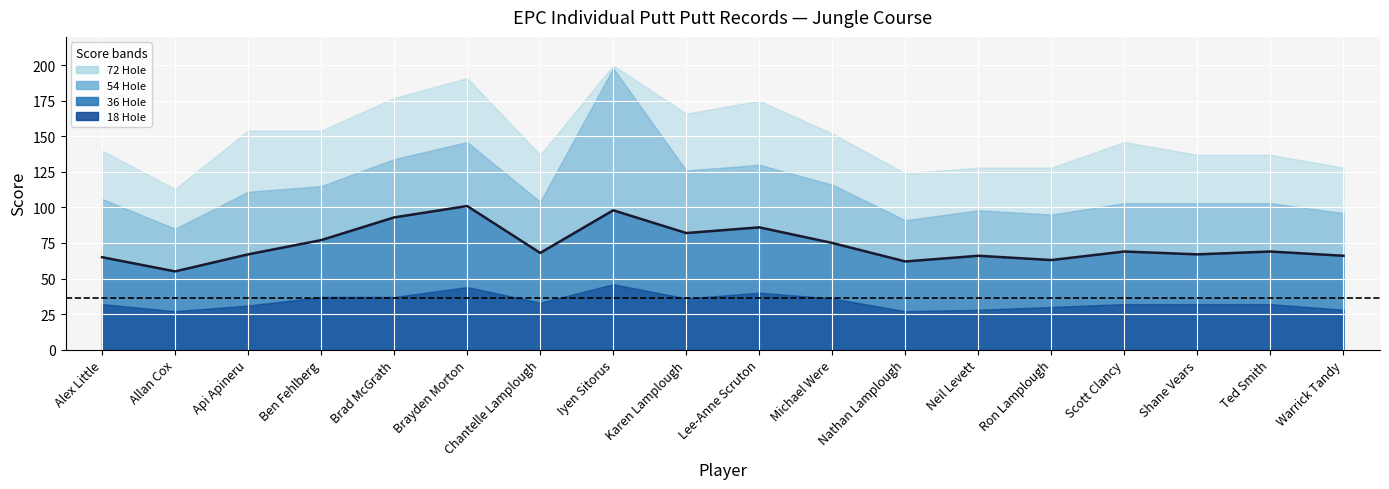

What is the difference between the maximum and minimum values?

46